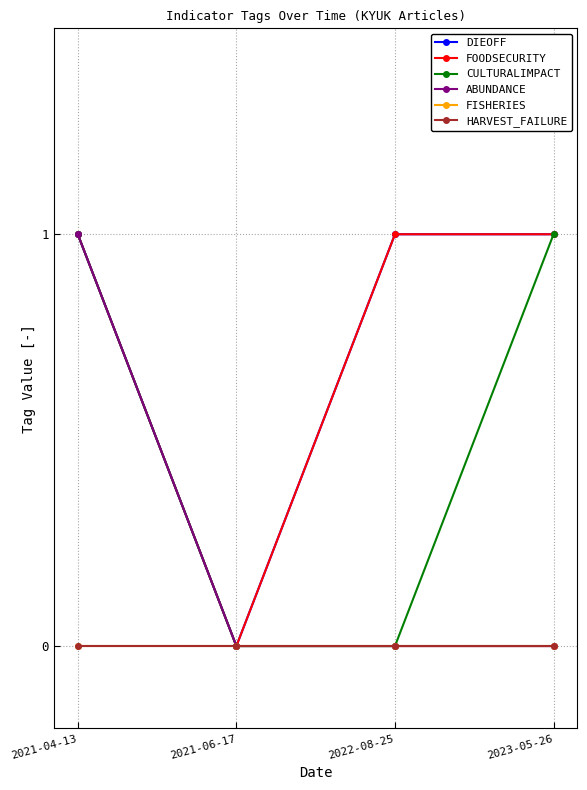

Does the chart have visible grid lines?

Yes